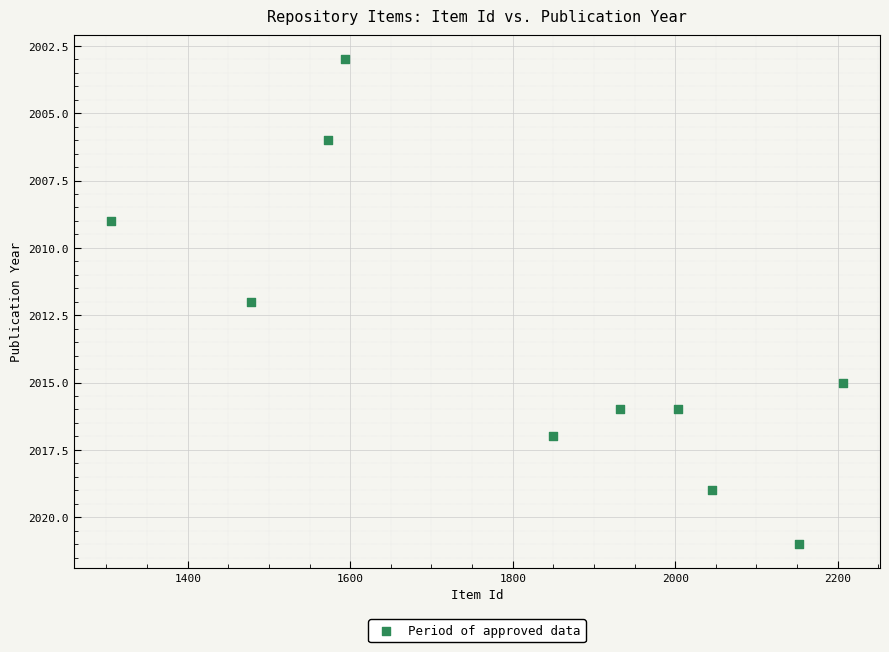

What is the range of X values (max minus min)?

902